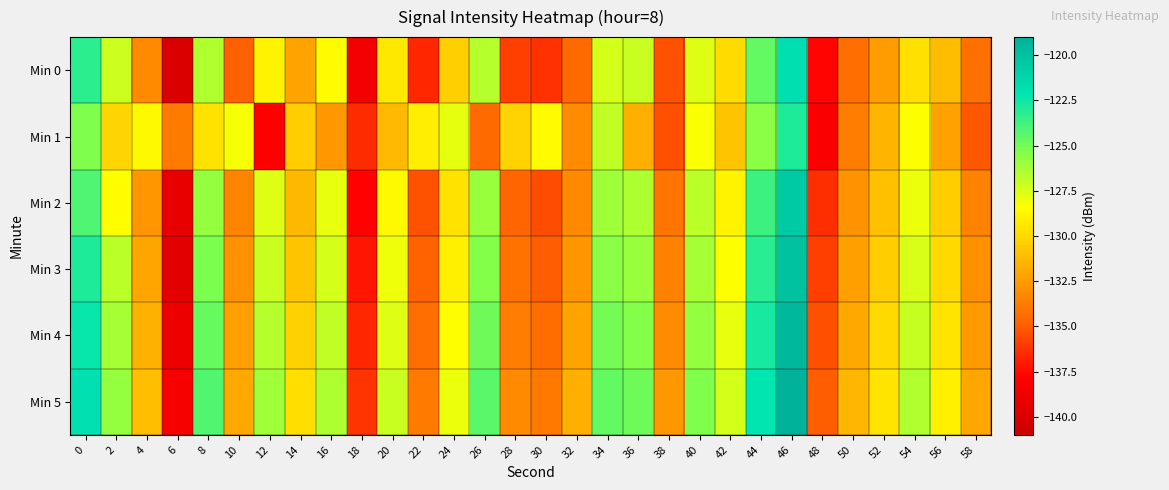

Which series has the largest total across all categories?

Min 5